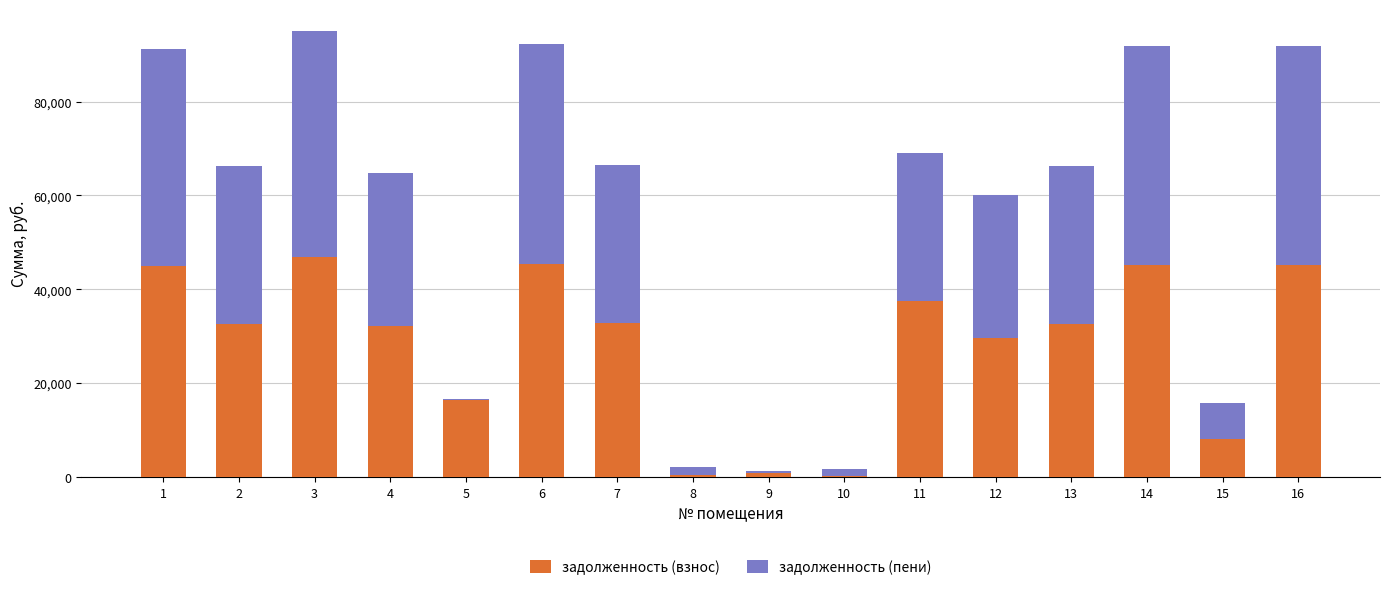

At which category is the sum across all series the highest?

3